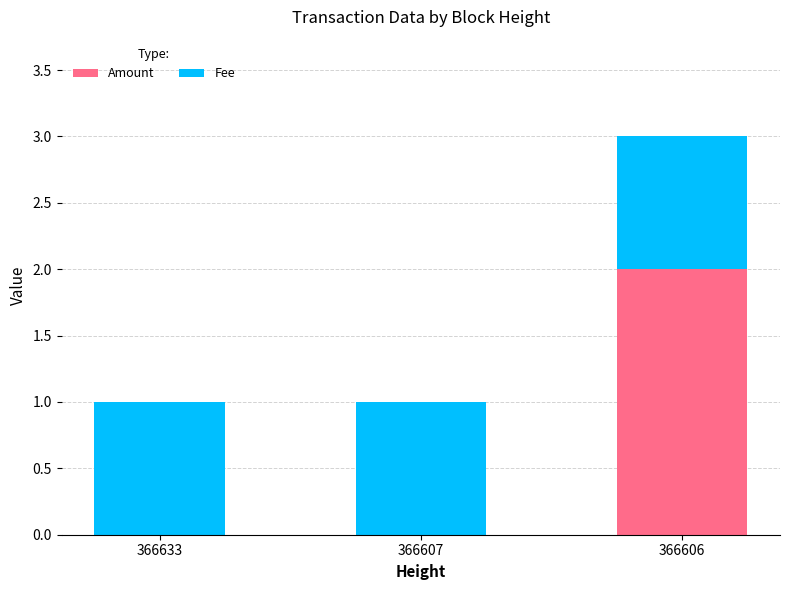

At which label does Amount reach its peak?

366606